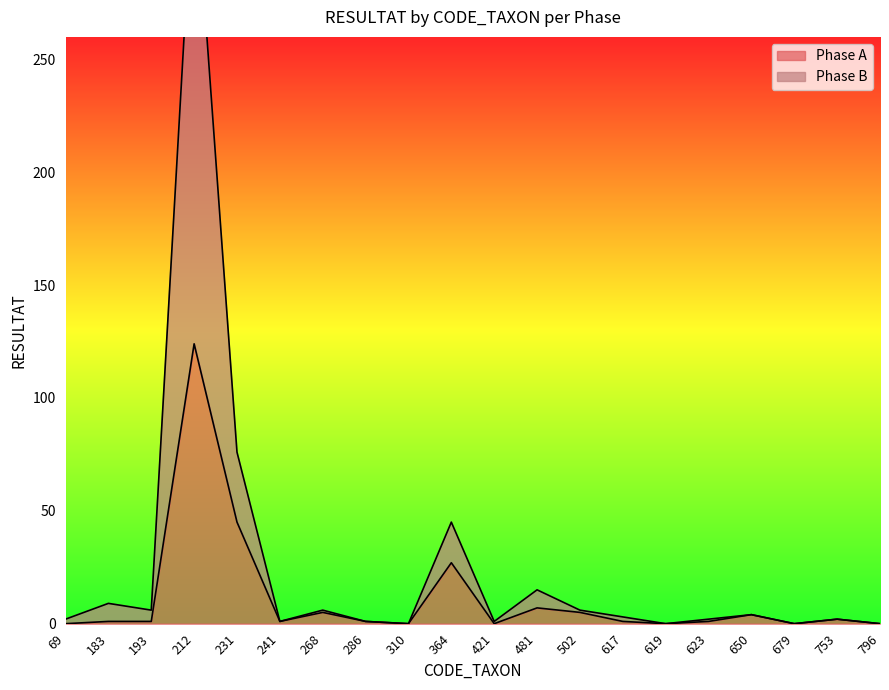

How many lines are shown in the chart?

2